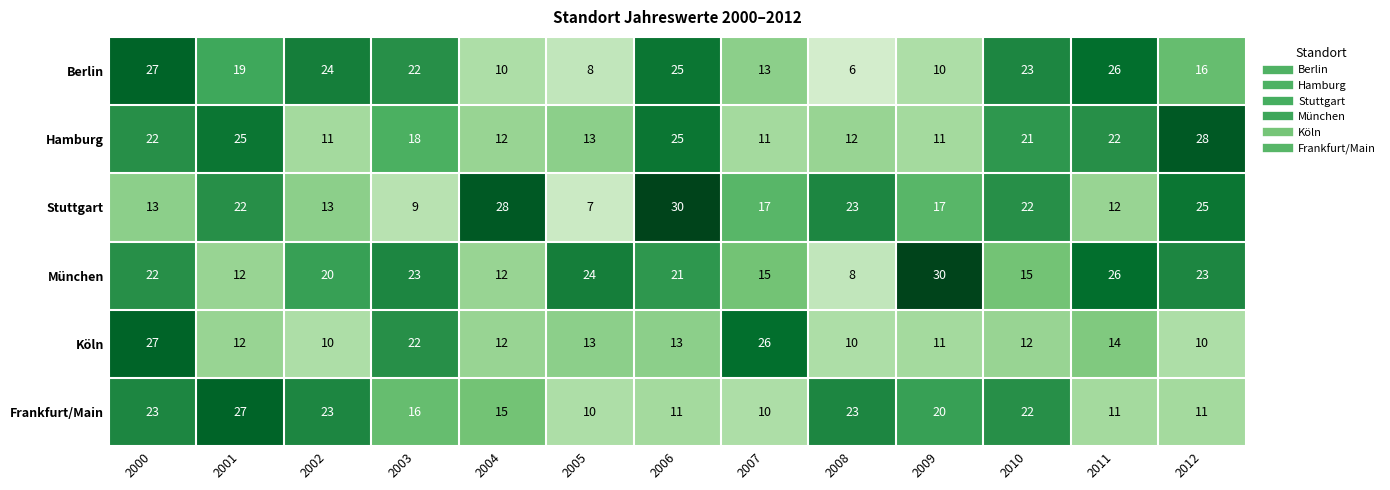

How many values in the Berlin series are below 19?

6